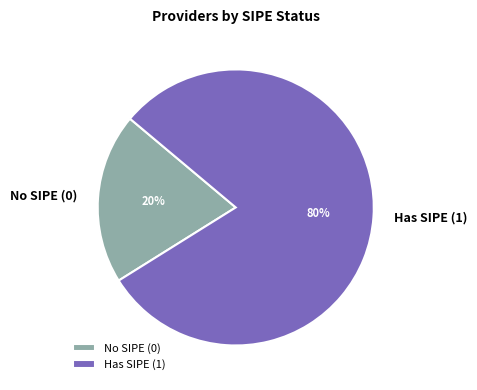

Count the number of slices in the pie.

2